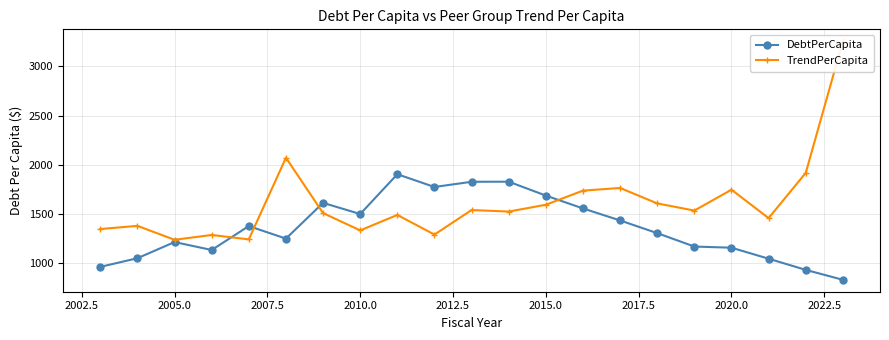

What is the minimum value for DebtPerCapita?

833.3